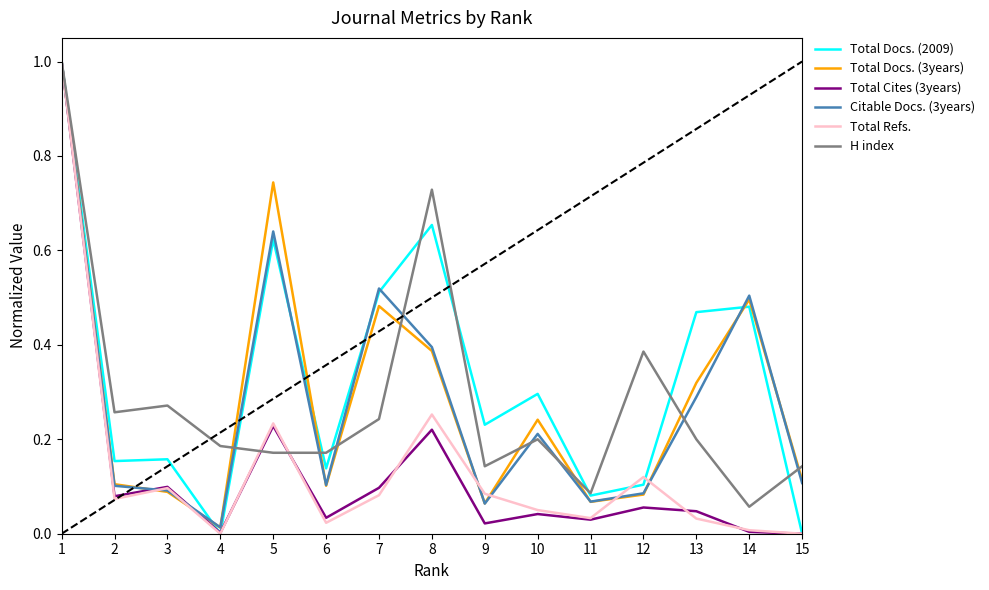

What is the total value across all series at 12?

0.8